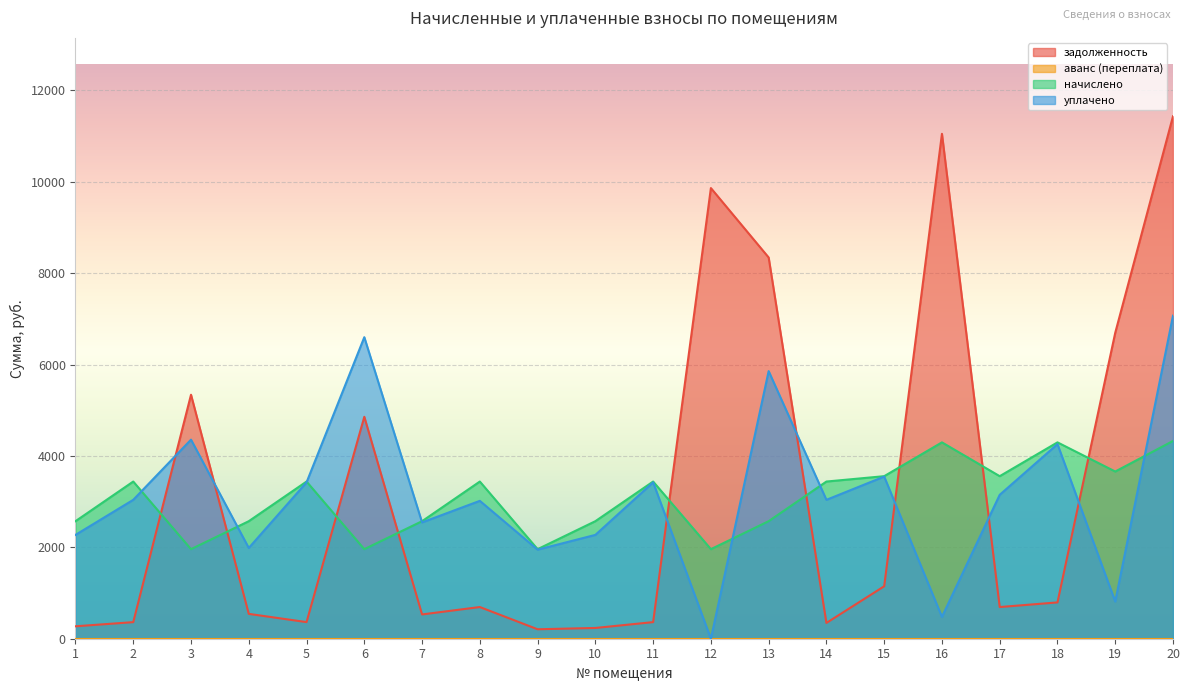

Between which two adjacent categories do начислено and задолженность first intersect?

2 and 3